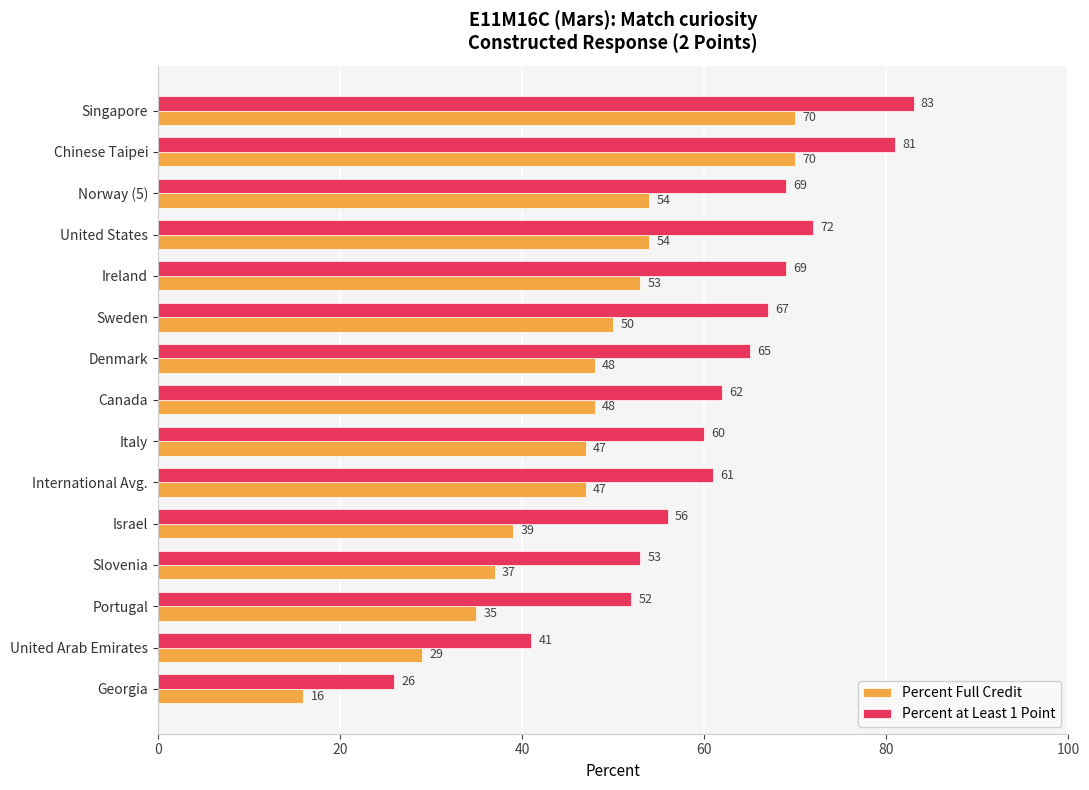

What is the lowest value of the Percent Full Credit series?

16